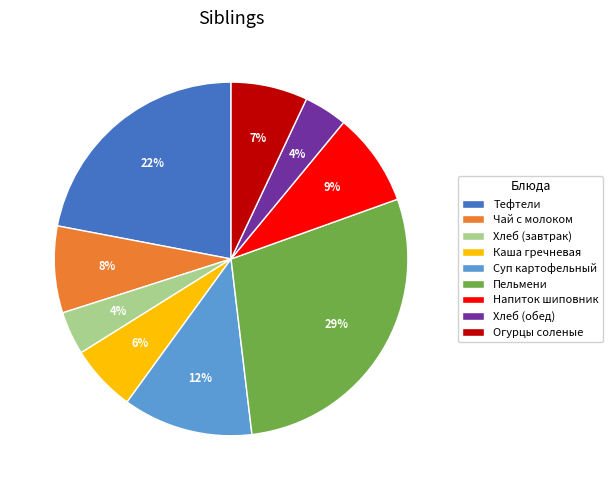

Which has a higher value, Огурцы соленые or Напиток шиповник?

Напиток шиповник